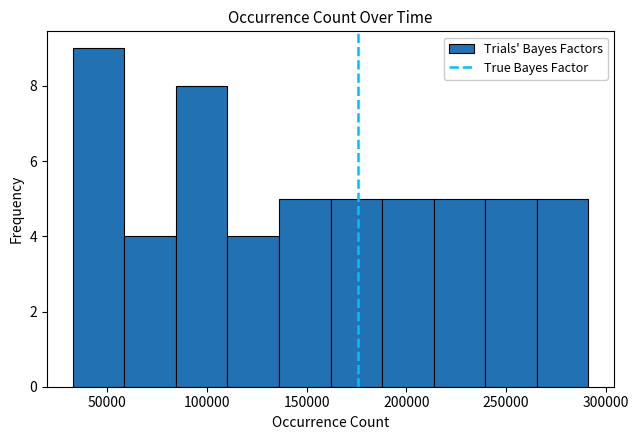

Reading left to right, list every bar in this chart as the range it spans on the x-axis followed by its height. Neither the bar edges nor the heights are printed on the chart, so give them approximately, as read against the axes.

35000 to 60000: 9
60000 to 85000: 4
85000 to 110000: 8
110000 to 135000: 4
135000 to 160000: 5
160000 to 190000: 5
190000 to 215000: 5
215000 to 240000: 5
240000 to 265000: 5
265000 to 290000: 5